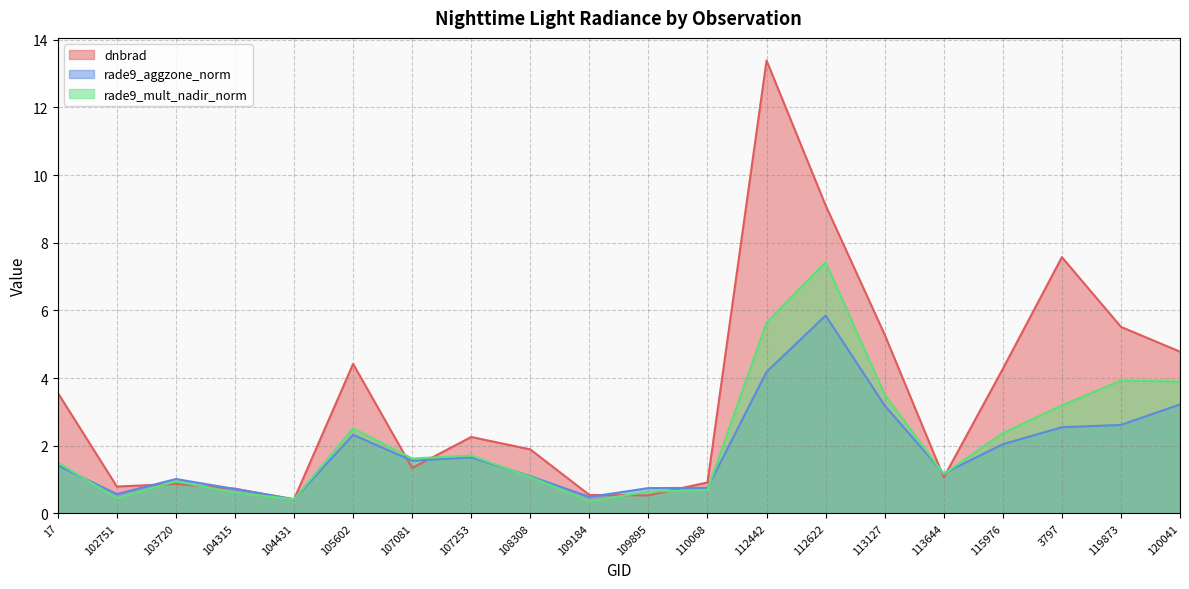

Reading left to right, list all the values displayed in this chart.

dnbrad: 17=3.6	102751=0.8	103720=0.9	104315=0.7	104431=0.4	105602=4.4	107081=1.3	107253=2.3	108308=1.9	109184=0.5	109895=0.5	110068=0.9	112442=13.4	112622=9.1	113127=5.3	113644=1.1	115976=4.3	3797=7.6	119873=5.5	120041=4.8
rade9_aggzone_norm: 17=1.4	102751=0.6	103720=1.0	104315=0.7	104431=0.4	105602=2.3	107081=1.6	107253=1.7	108308=1.1	109184=0.5	109895=0.7	110068=0.8	112442=4.2	112622=5.8	113127=3.2	113644=1.2	115976=2.0	3797=2.5	119873=2.6	120041=3.2
rade9_mult_nadir_norm: 17=1.5	102751=0.5	103720=0.9	104315=0.6	104431=0.4	105602=2.5	107081=1.6	107253=1.7	108308=1.1	109184=0.4	109895=0.6	110068=0.7	112442=5.6	112622=7.4	113127=3.5	113644=1.2	115976=2.4	3797=3.2	119873=3.9	120041=3.9